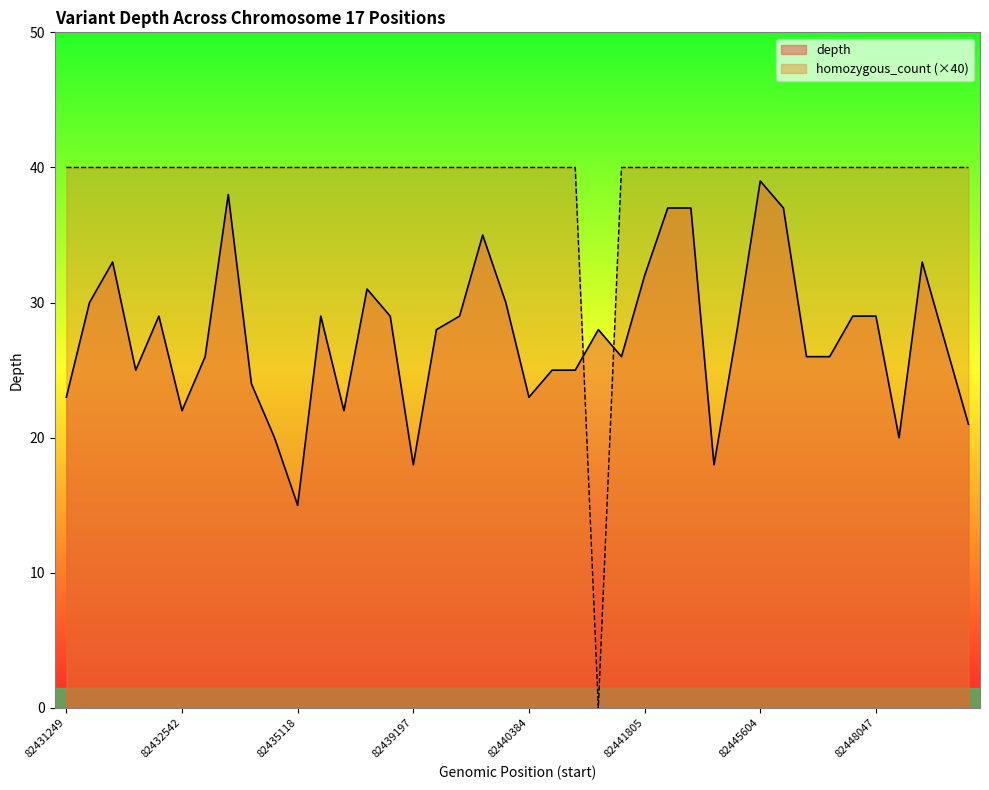

Reading left to right, what are all the values shown in this chart?

depth: 23	30	33	25	29	22	26	38	24	20	15	29	22	31	29	18	28	29	35	30	23	25	25	28	26	32	37	37	18	28	39	37	26	26	29	29	20	33	27	21
homozygous_count: 40	40	40	40	40	40	40	40	40	40	40	40	40	40	40	40	40	40	40	40	40	40	40	0	40	40	40	40	40	40	40	40	40	40	40	40	40	40	40	40